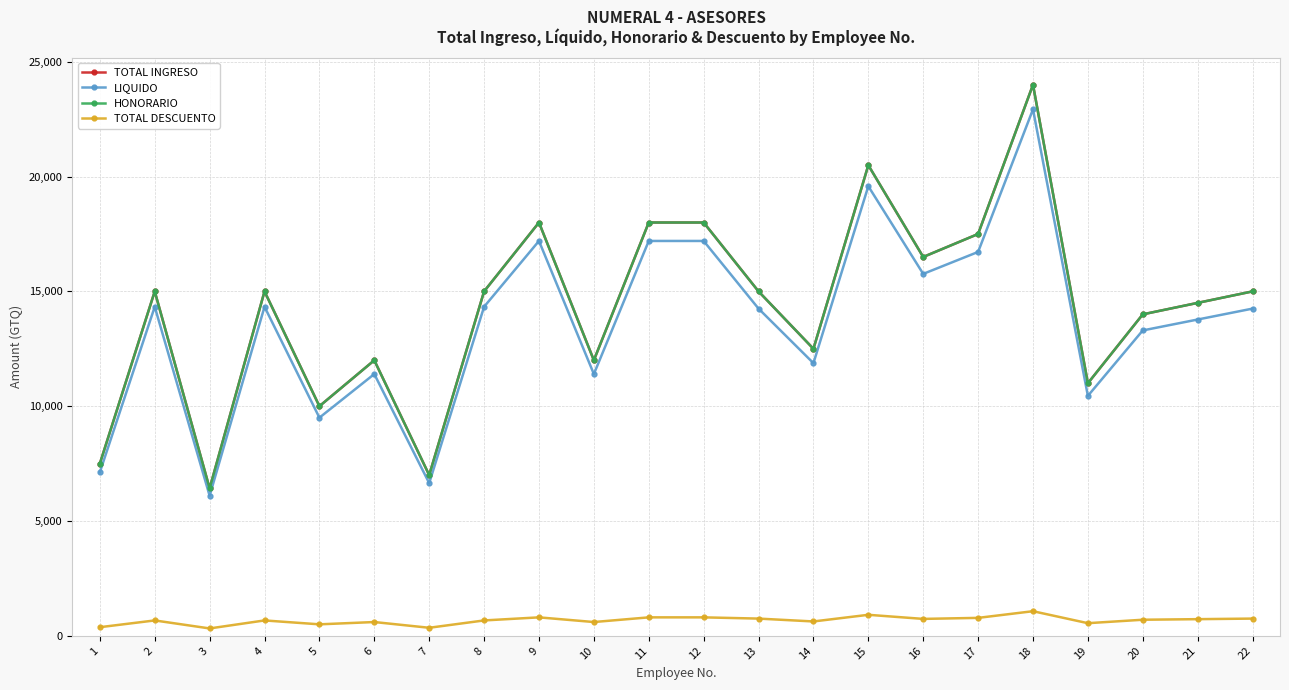

At which category does the chart reach its peak across all series?

18